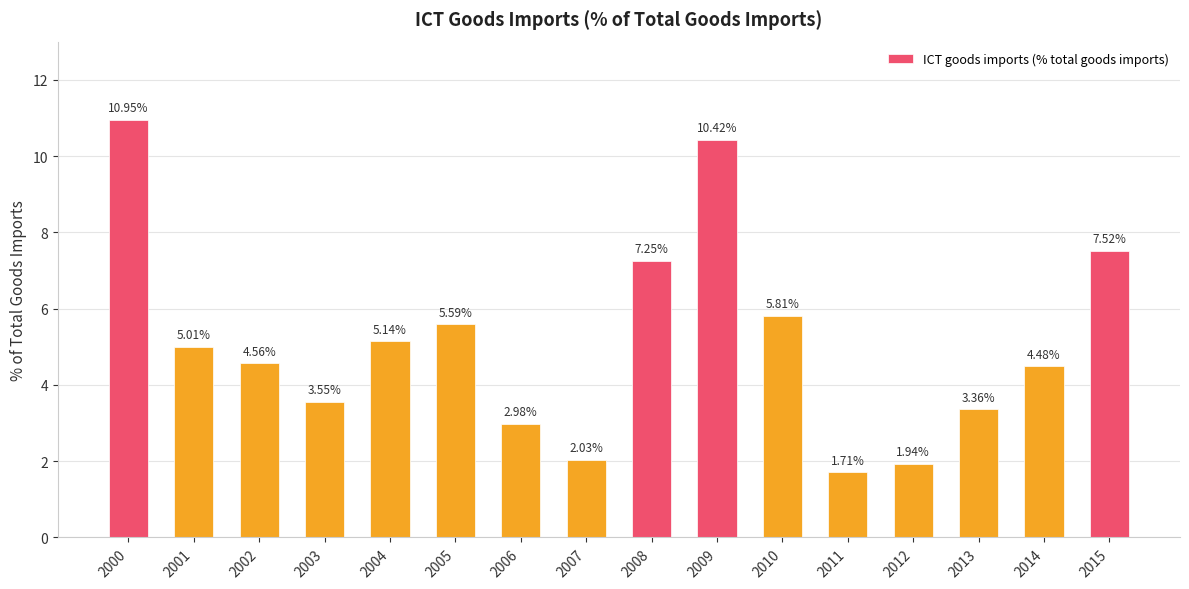

What is the difference between the maximum and minimum values?

9.2